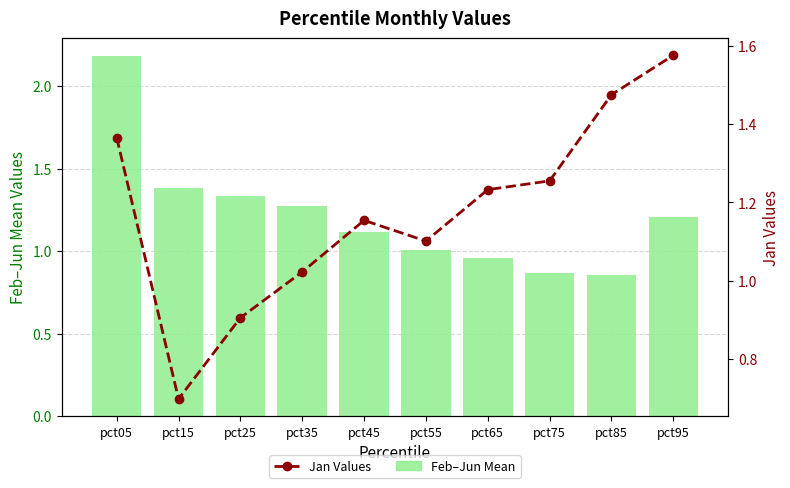

Is the value of Jan Values at pct75 greater than the value of Feb–Jun Mean at pct35?

No